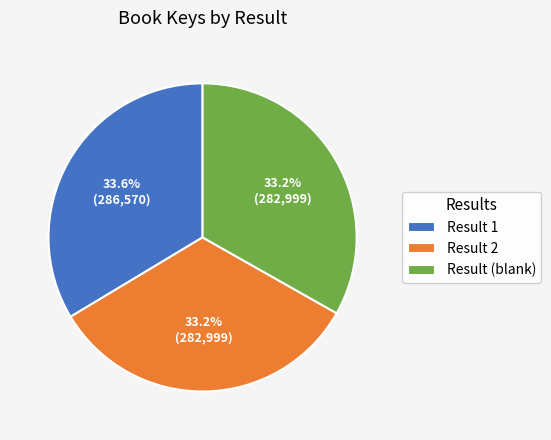

Do Result (blank) and Result 2 together represent more than half of the pie?

Yes